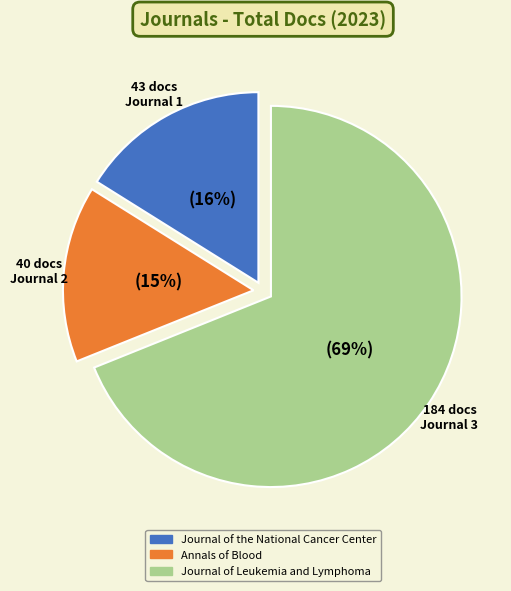

Is there a majority slice in this chart?

Yes